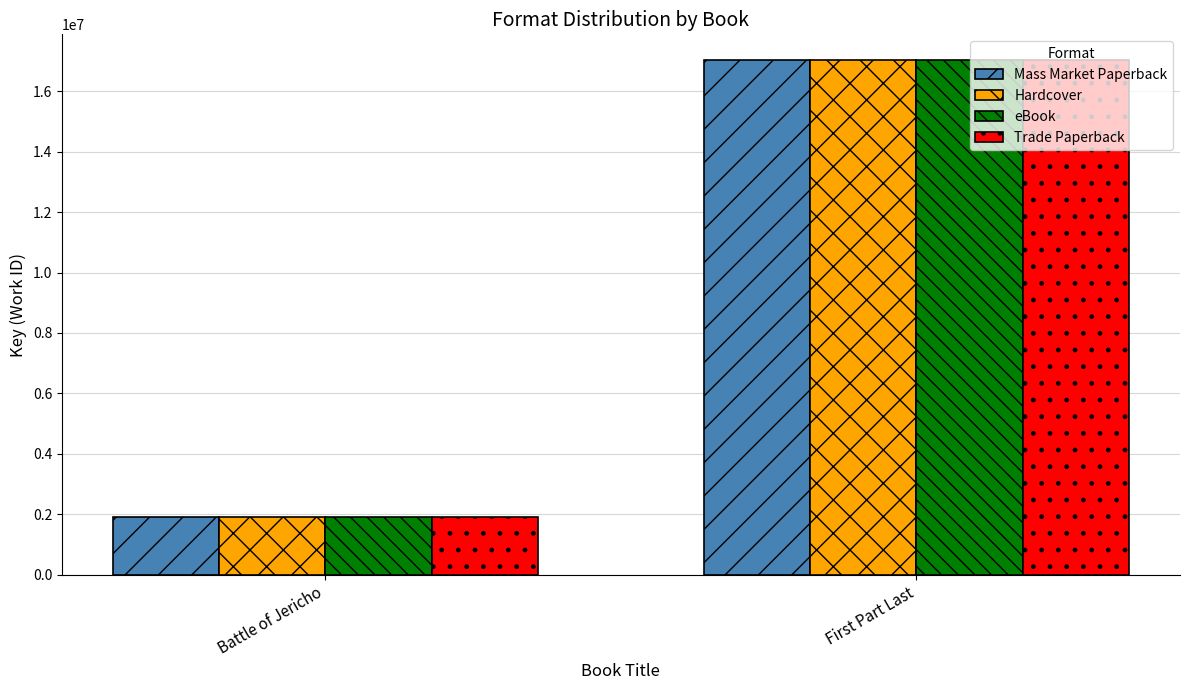

How many bars are there in each group?

4